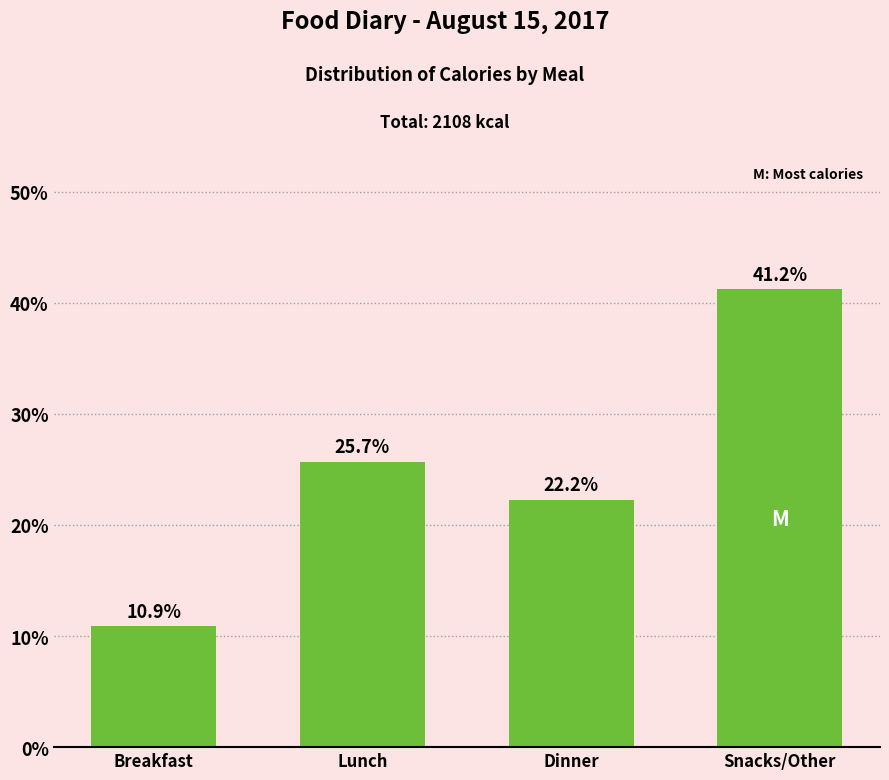

Reading left to right, what are all the values shown in this chart?

Breakfast=10.9	Lunch=25.7	Dinner=22.2	Snacks/Other=41.2